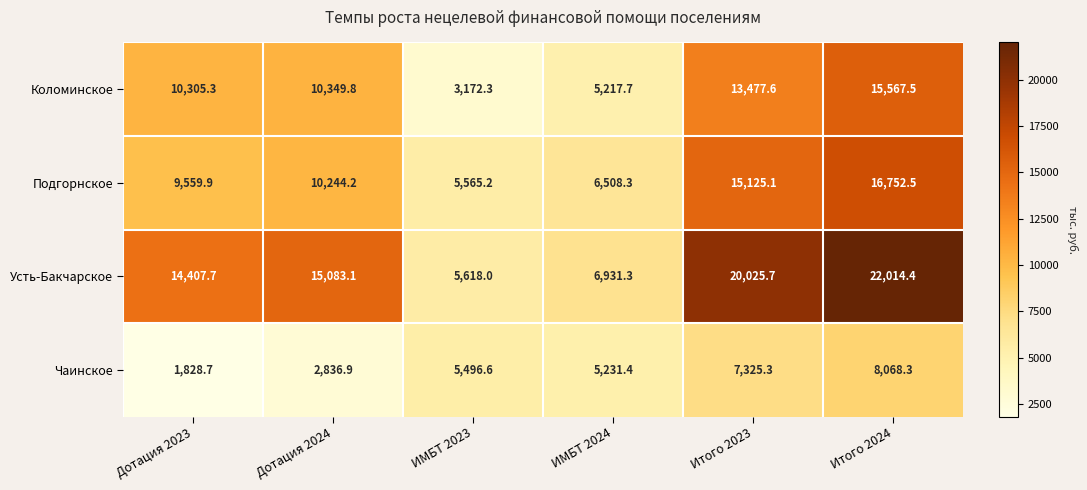

At which label does Подгорнское reach its peak?

Итого 2024